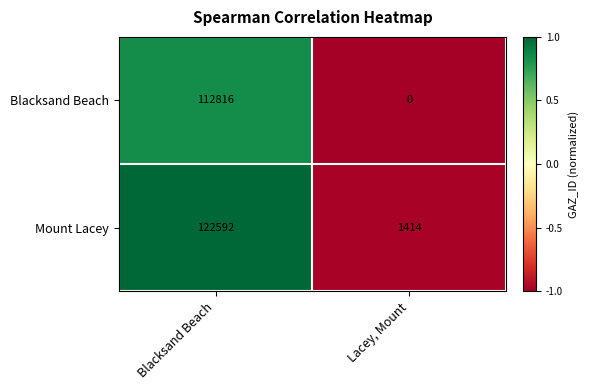

The value of Blacksand Beach at Lacey, Mount is -47789. True or false?

False